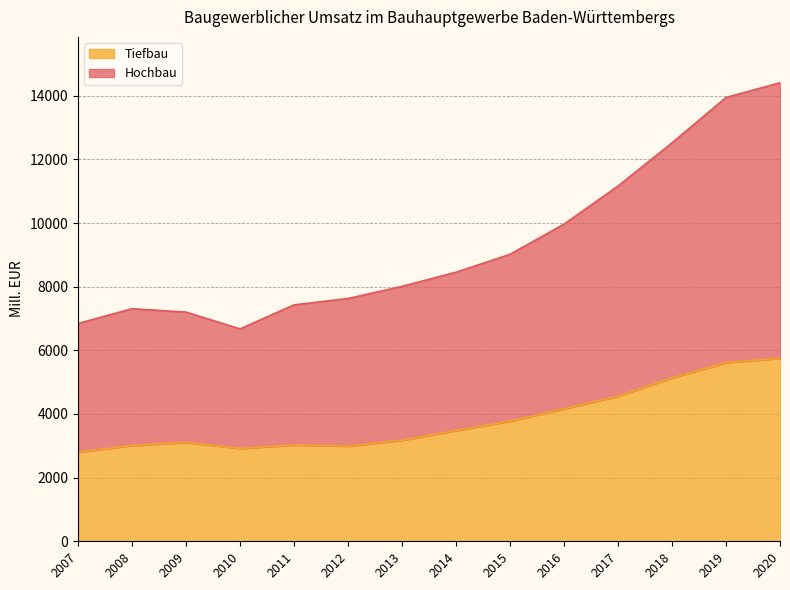

The value of Tiefbau at 2010 is 2917. True or false?

True